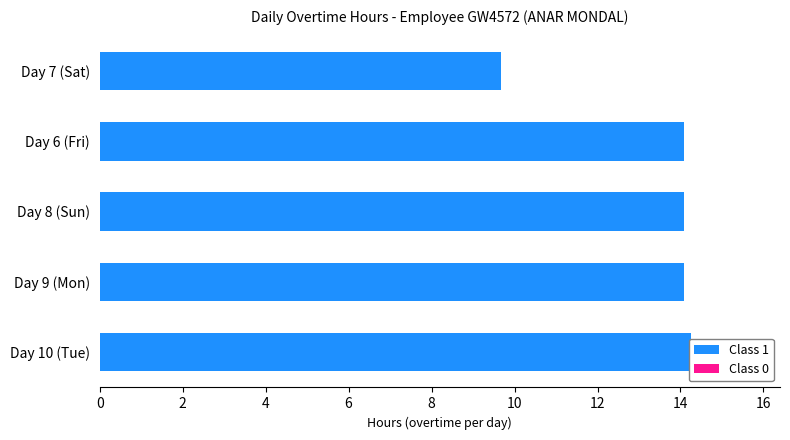

What is the minimum value for Class 0?

0.6